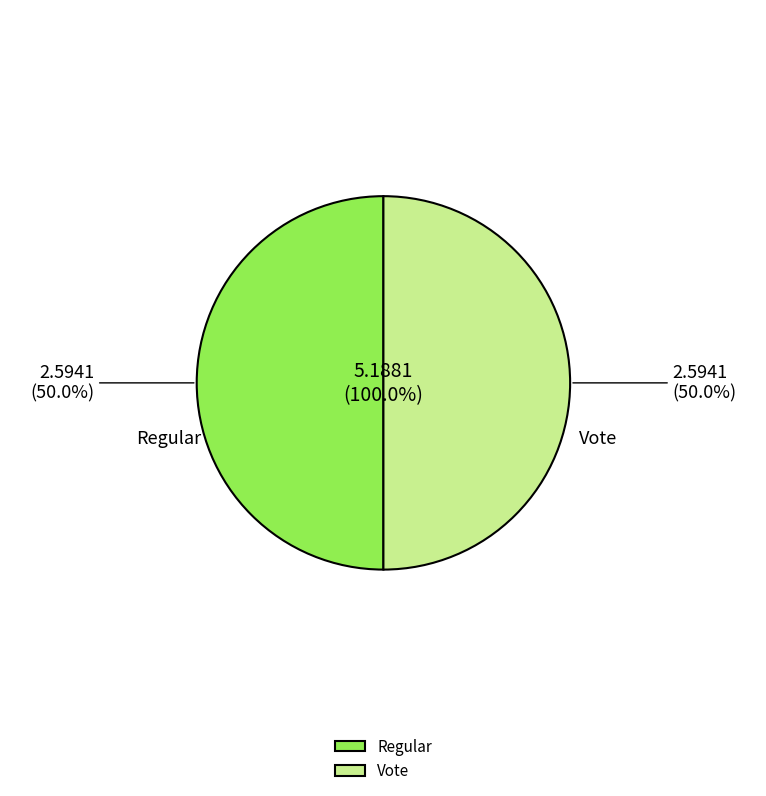

What is the majority slice?

Vote